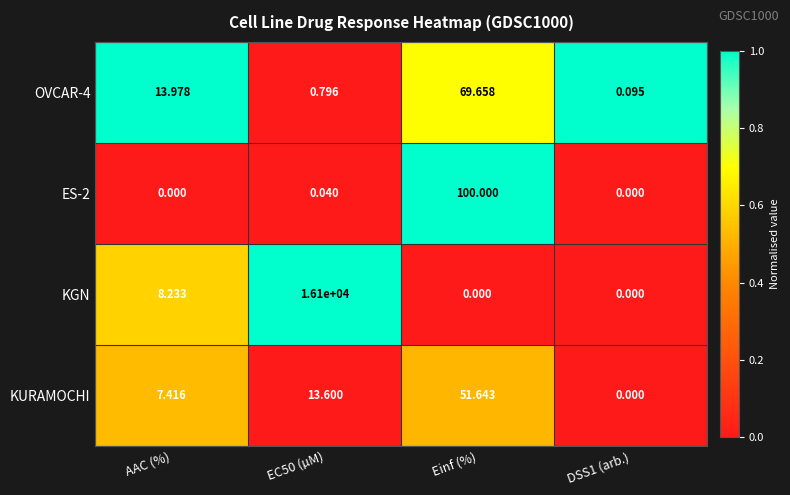

Which series has the largest total across all categories?

KGN